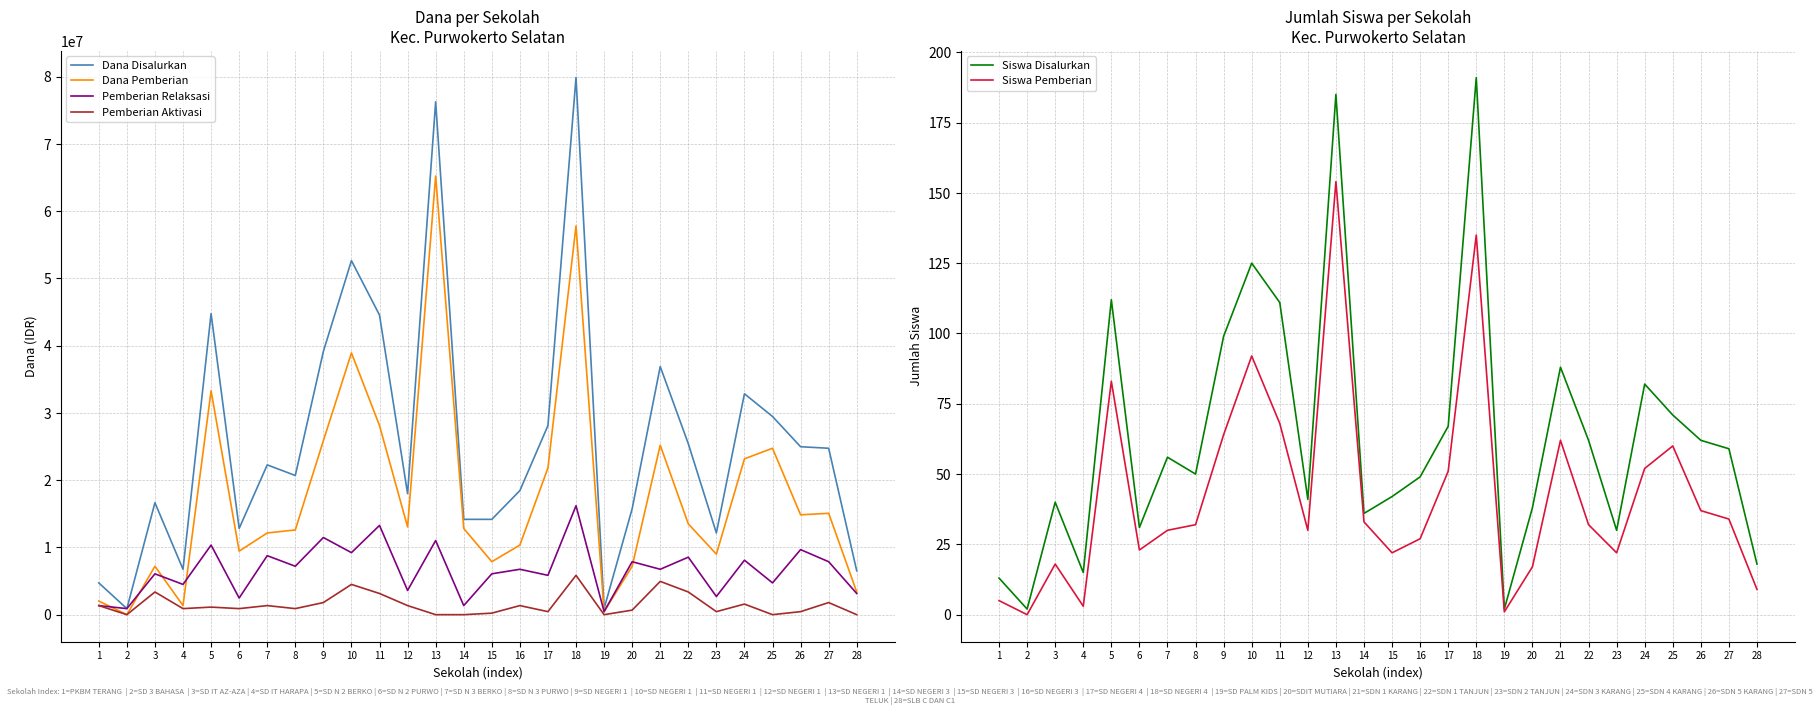

True or false: Siswa Pemberian and Dana Disalurkan cross at least once.

False